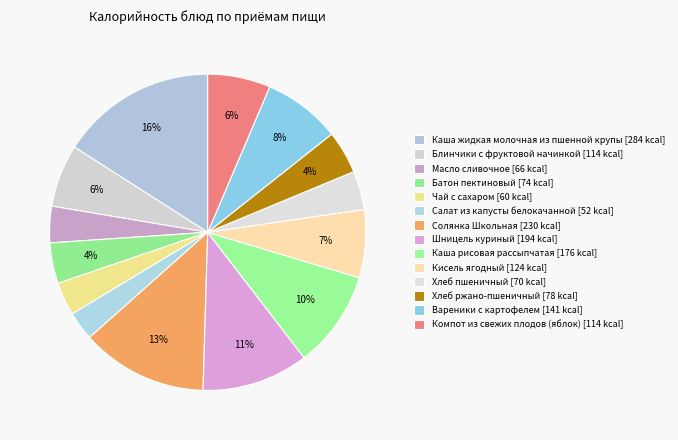

What percentage do Шницель куриный and Масло сливочное together represent?

14.6%